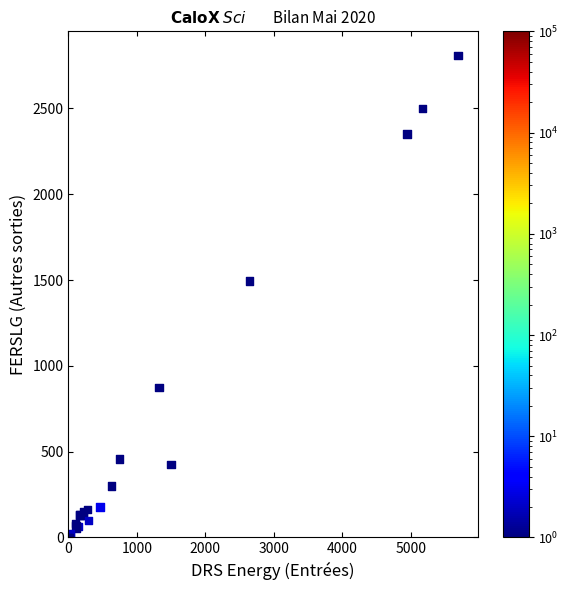

What Y value in the scatter plot is closest to 1404?

1493